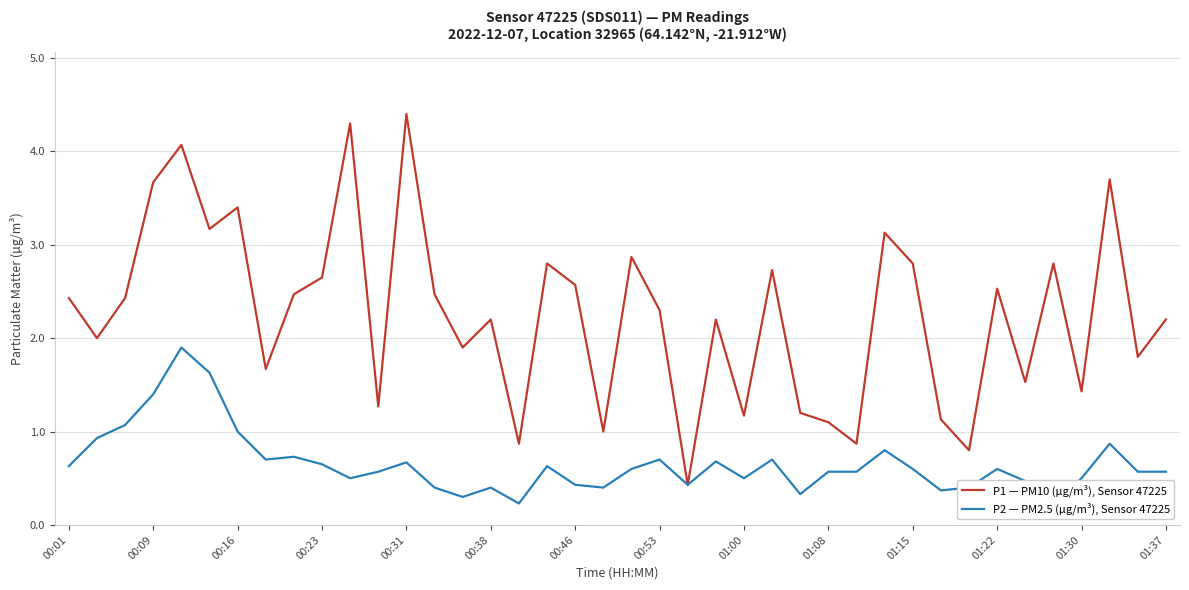

The value of P1 — PM10 (µg/m³), Sensor 47225 at 00:53 is 2.3. True or false?

True